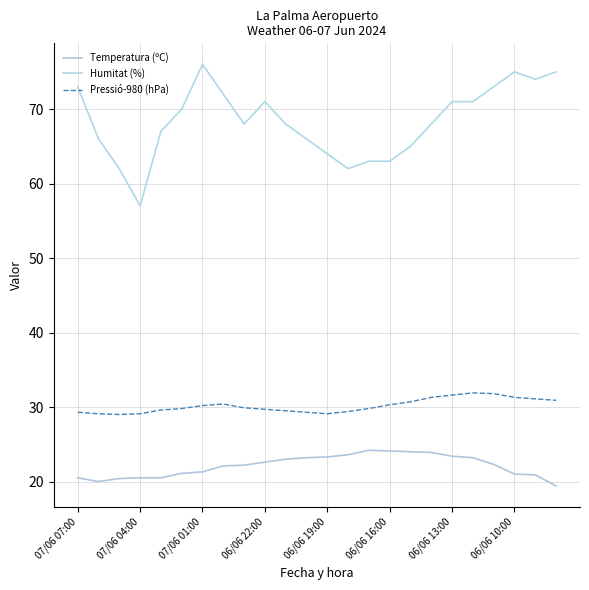

What is the maximum value for Temperatura (ºC)?

24.2